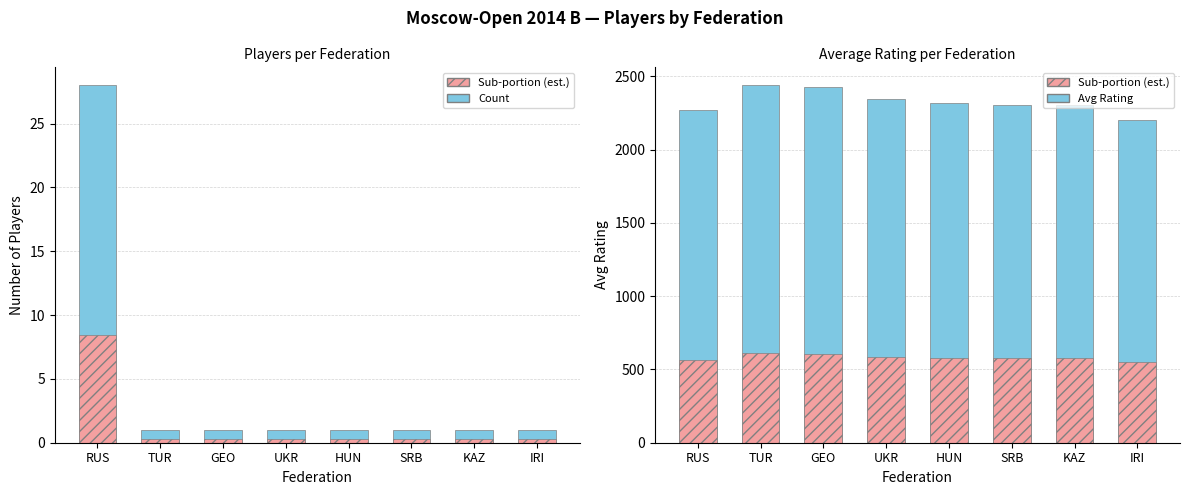

What is the spread (max minus min) of values at SRB?

2306.7